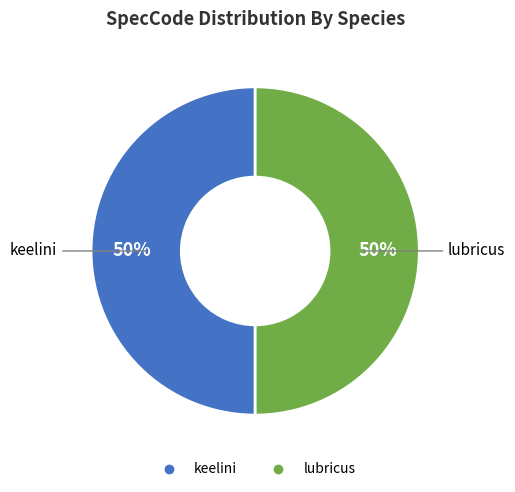

To the nearest percent, what is the combined percentage of keelini and lubricus?

100%